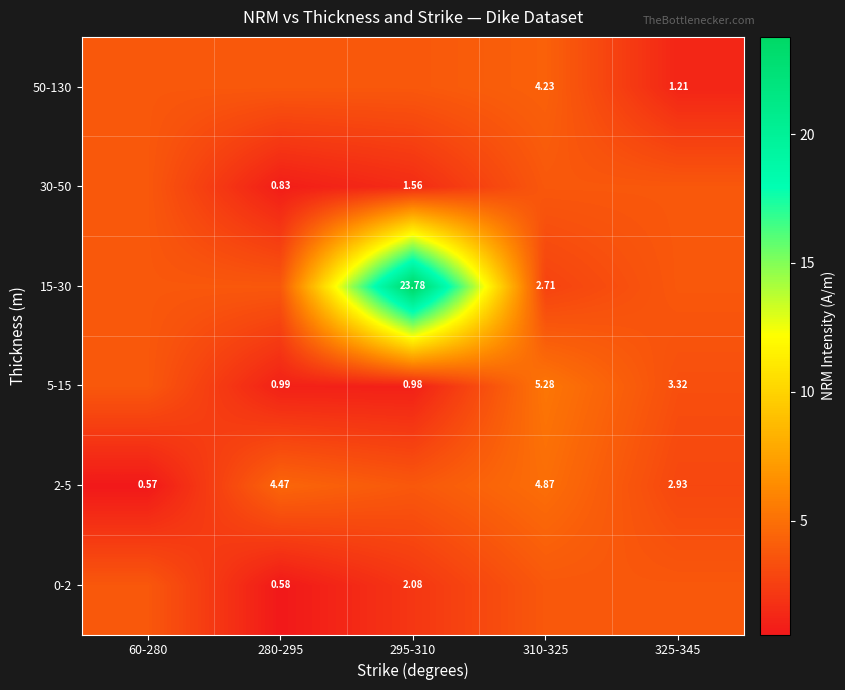

Is the value of 5-15 at 280-295 greater than the value of 50-130 at 325-345?

No